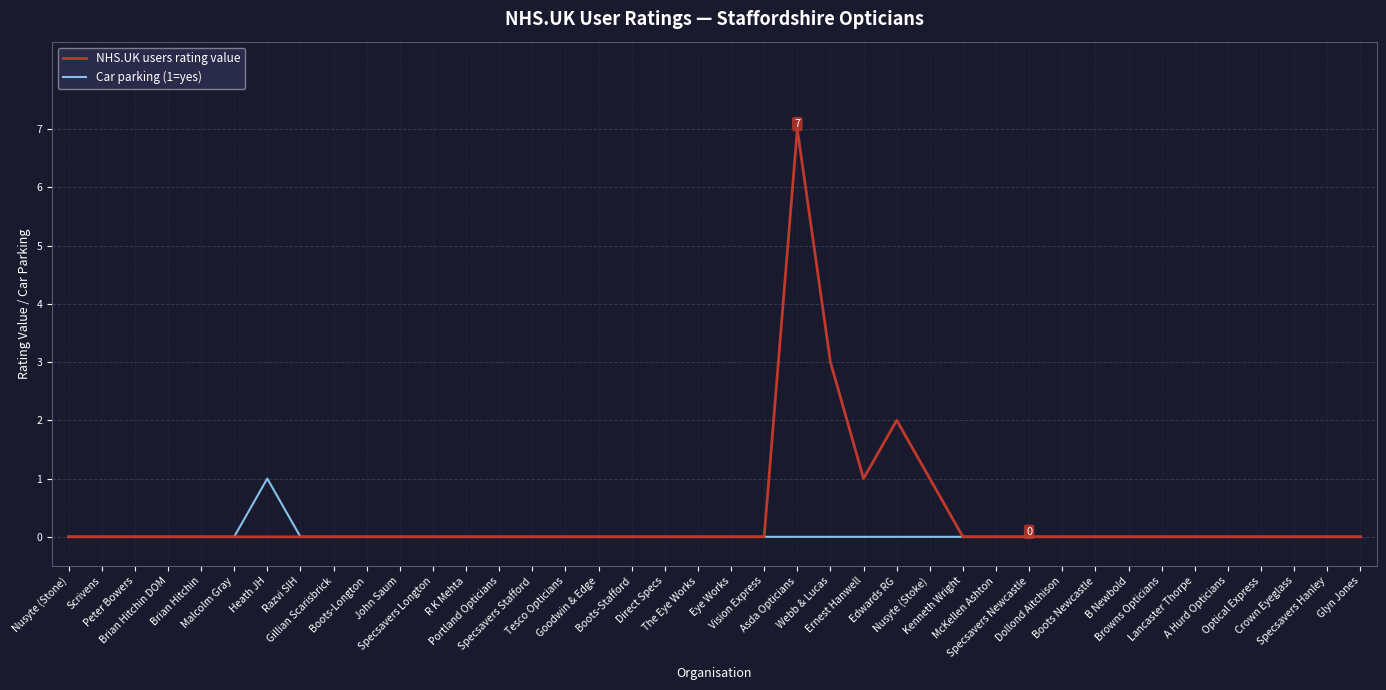

True or false: NHS.UK users rating value has a value of 4 at Browns Opticians.

False